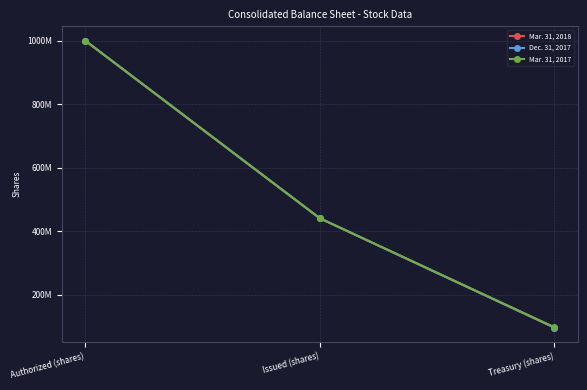

What is the difference between the Dec. 31, 2017 values at Treasury (shares) and Authorized (shares)?

902400000